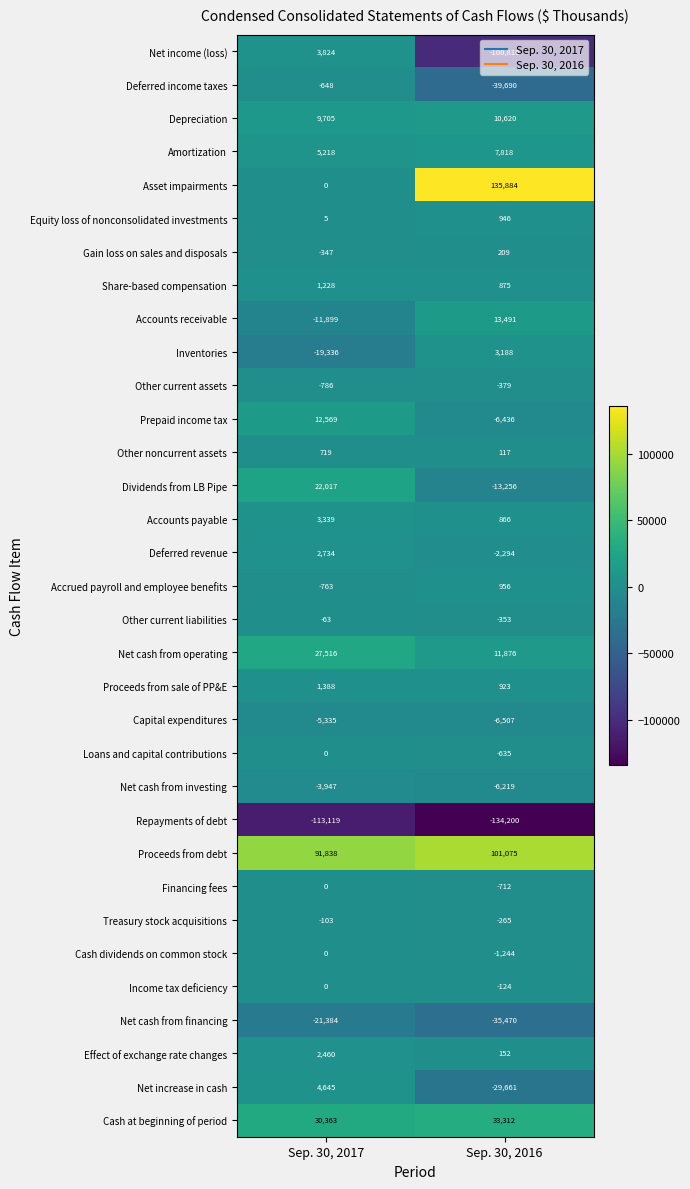

What is the minimum value shown in the chart?

-134200